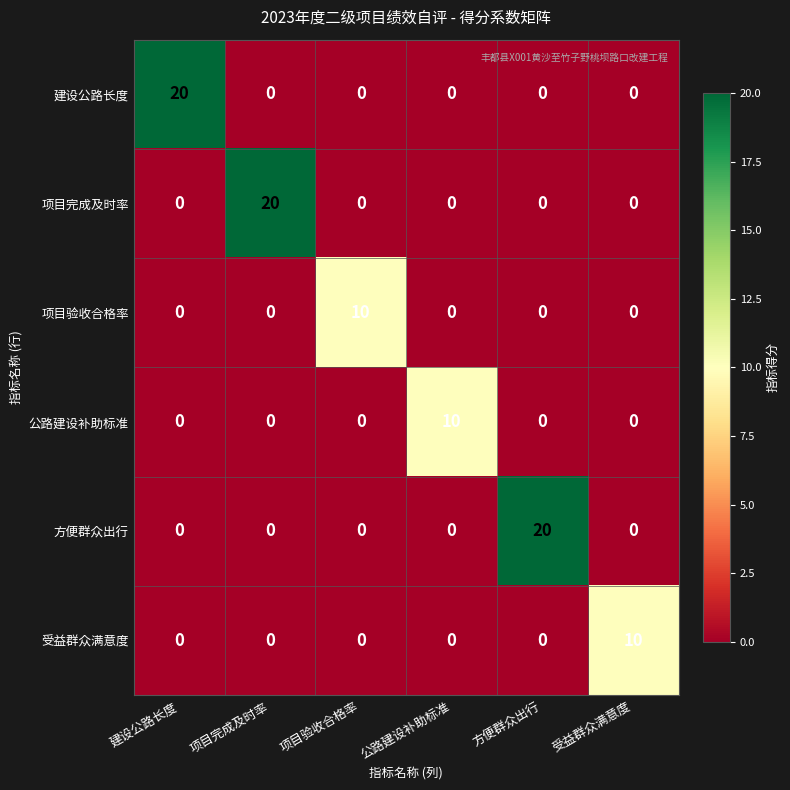

How many categories are shown in the chart?

6